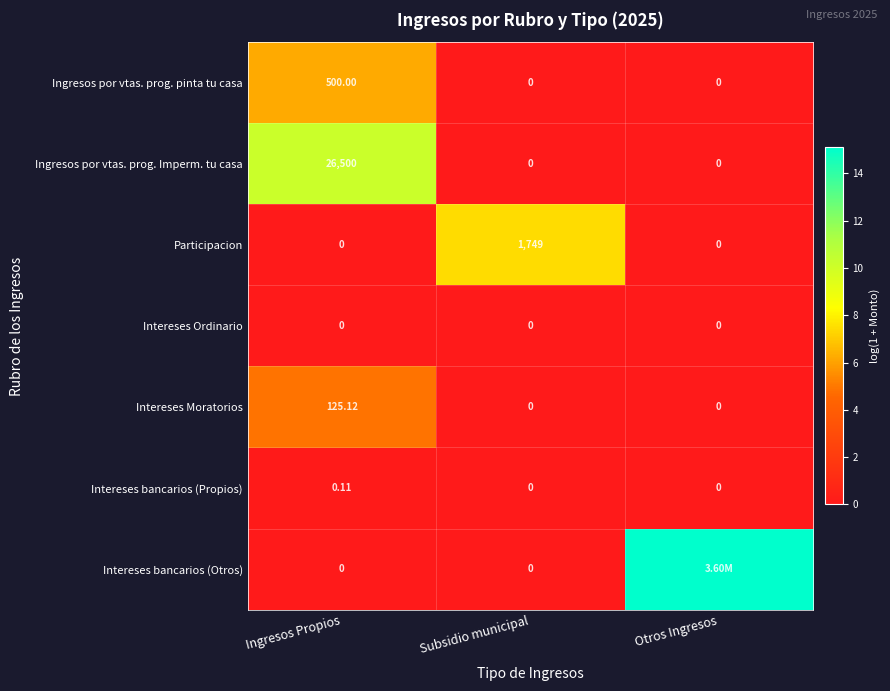

Is the value of Ingresos por vtas. prog. Imperm. tu casa at Ingresos Propios greater than the value of Intereses Ordinario at Otros Ingresos?

Yes